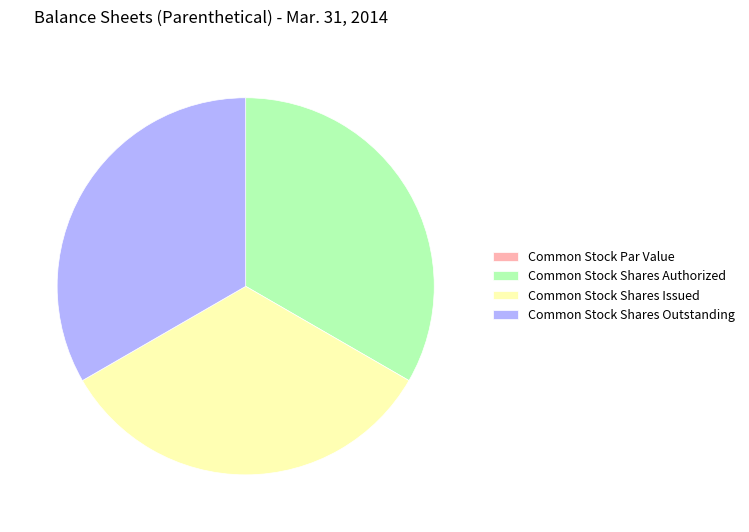

Is there any slice that represents more than half of the pie?

No